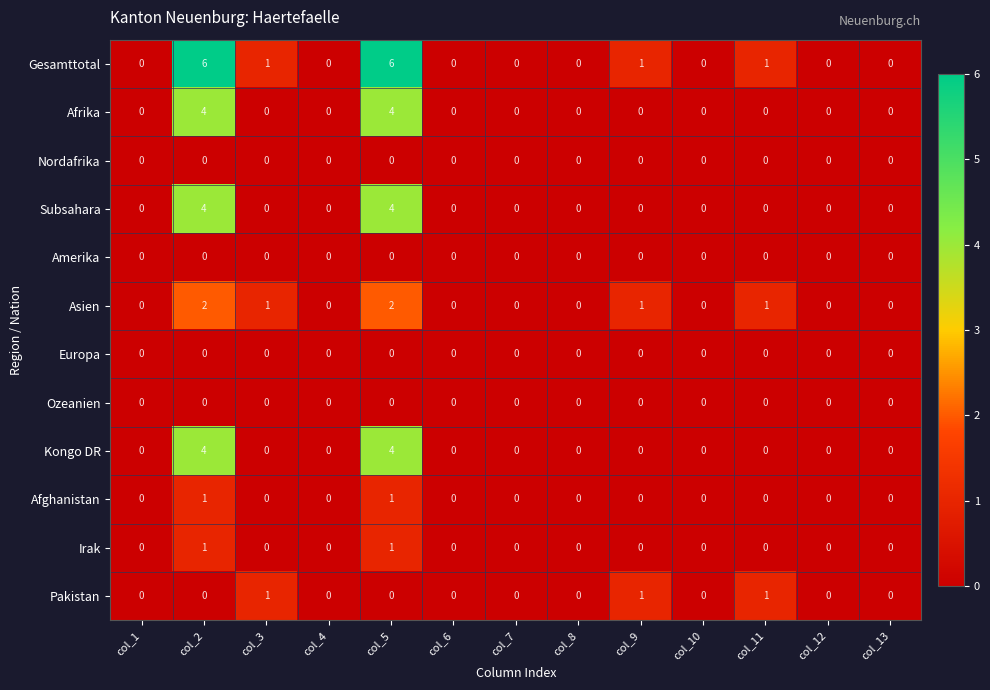

What is the greatest value displayed?

6